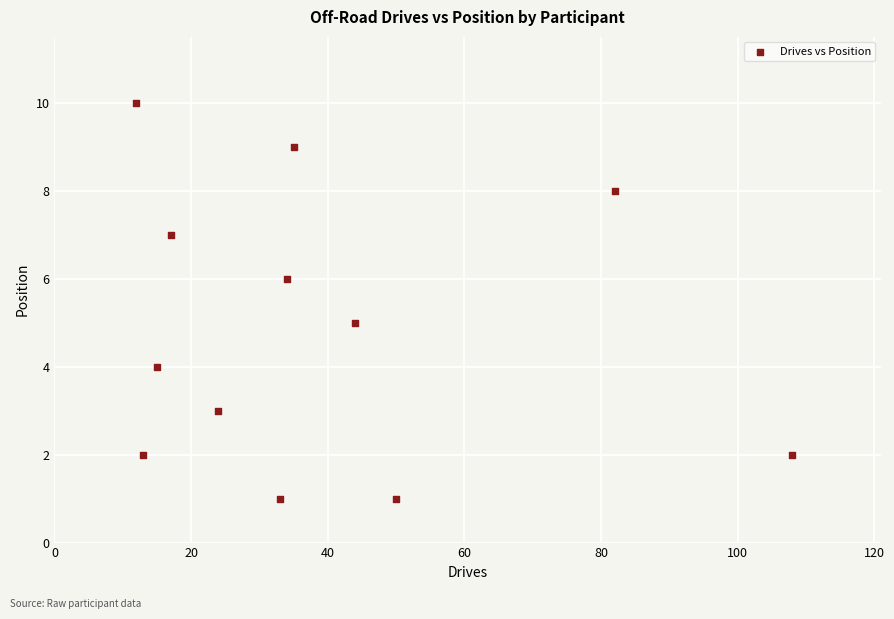

What is the average Y value?

5